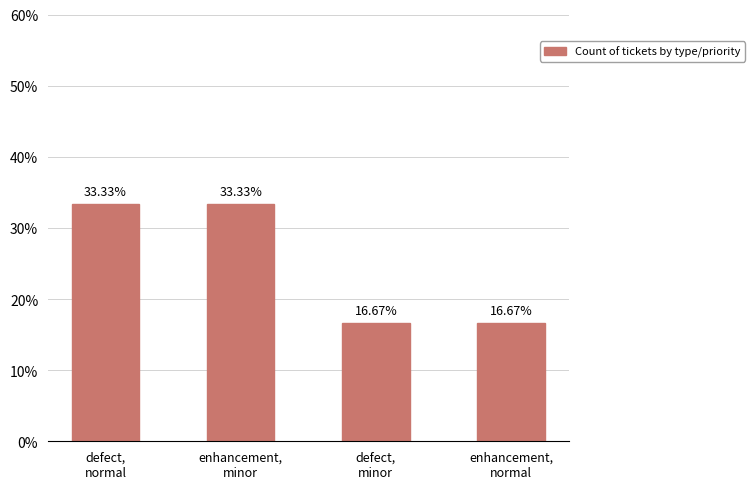

Is it true that the value at defect,
minor is 0.1?

False